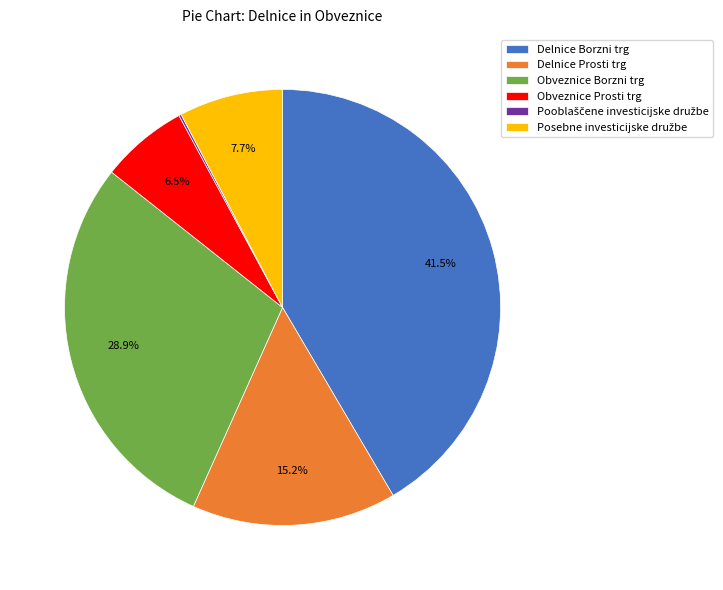

Does Obveznice Borzni trg represent more than half of the total?

No